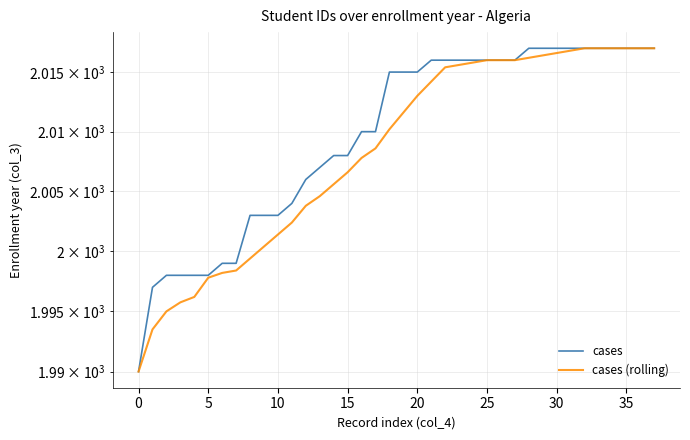

The value of cases (rolling) at 35 is 400.5. True or false?

False